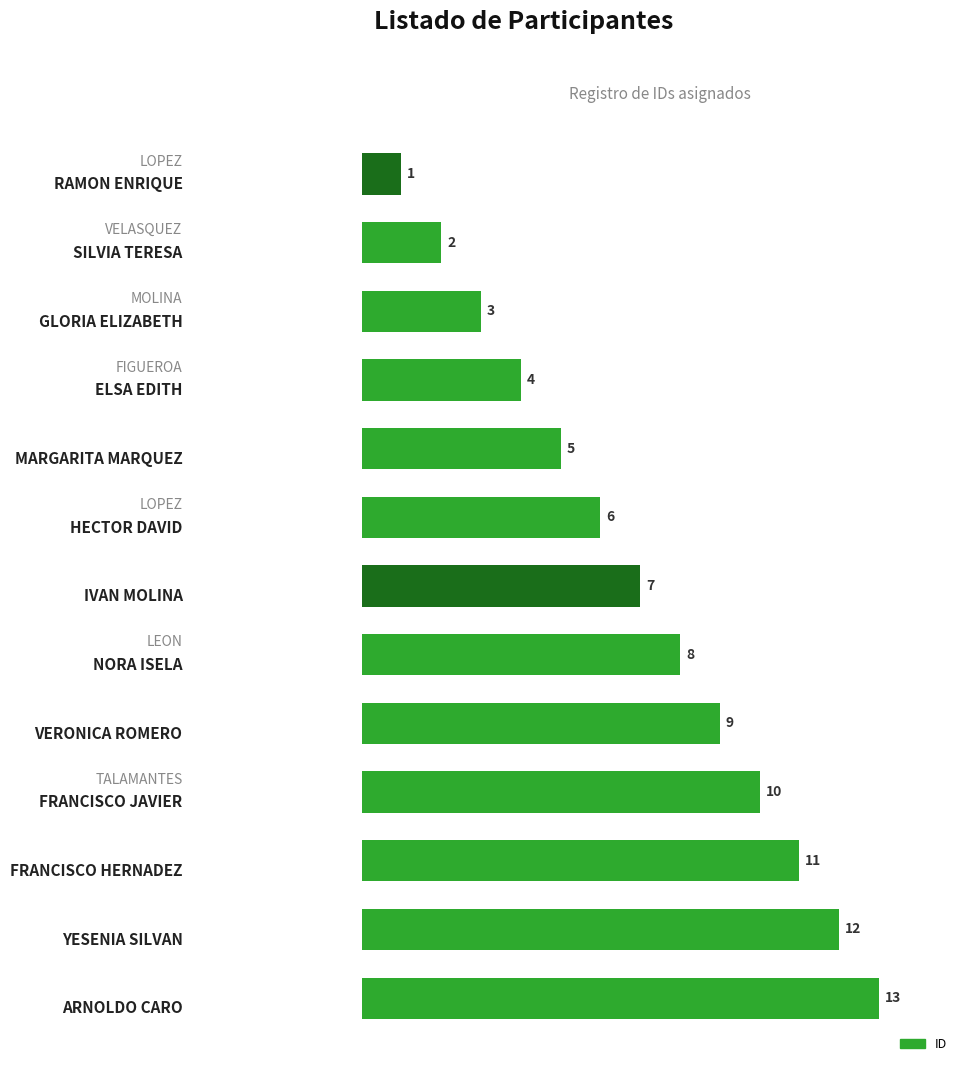

What is the greatest value displayed?

13